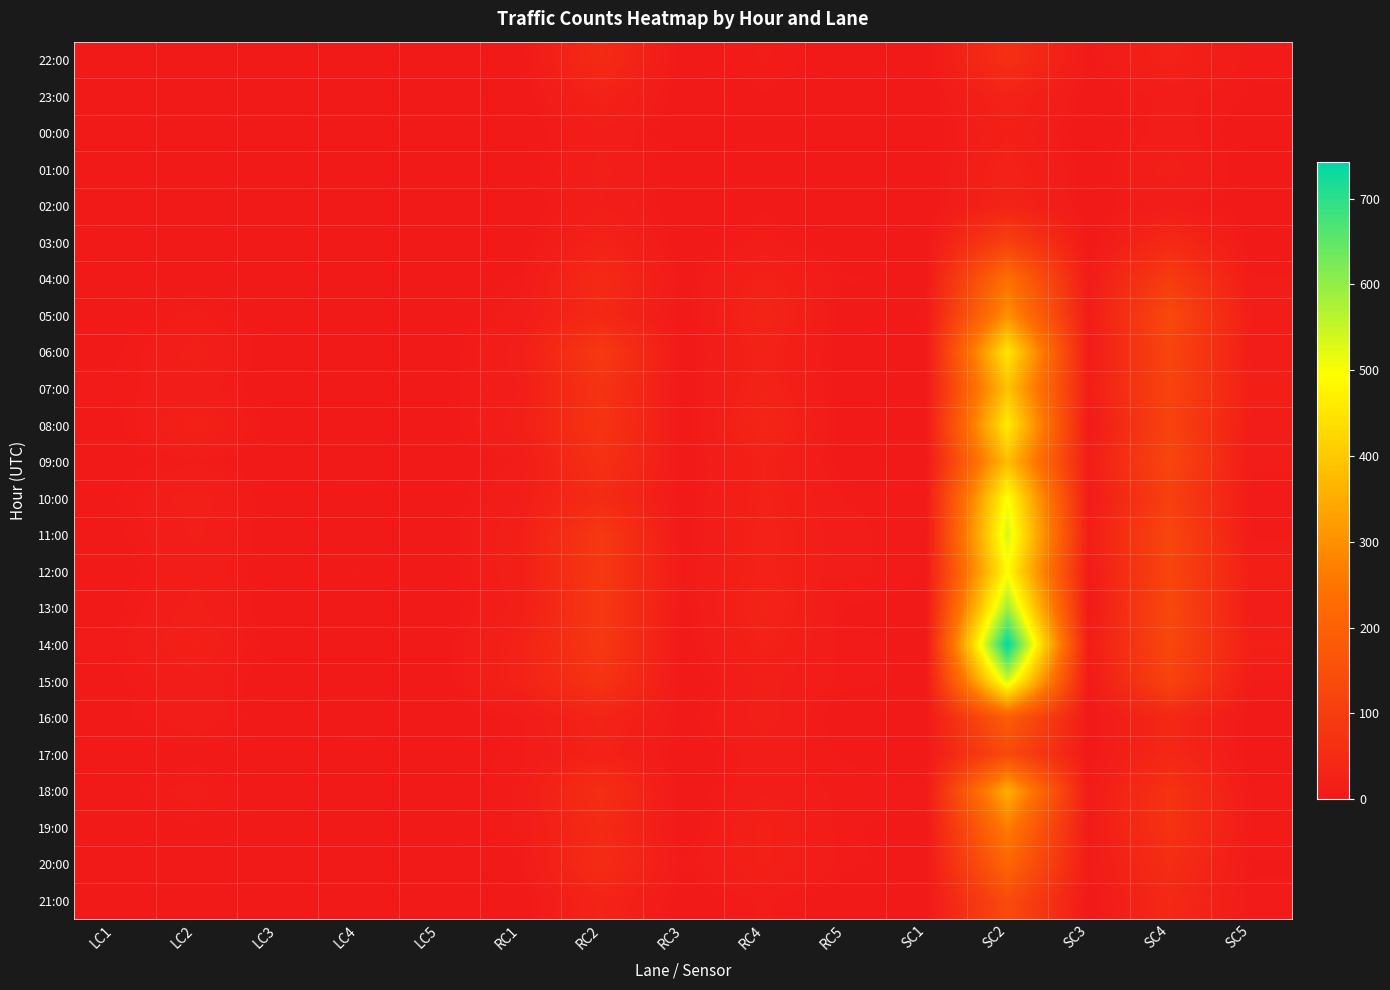

Which category has the lowest value across all series?

LC1